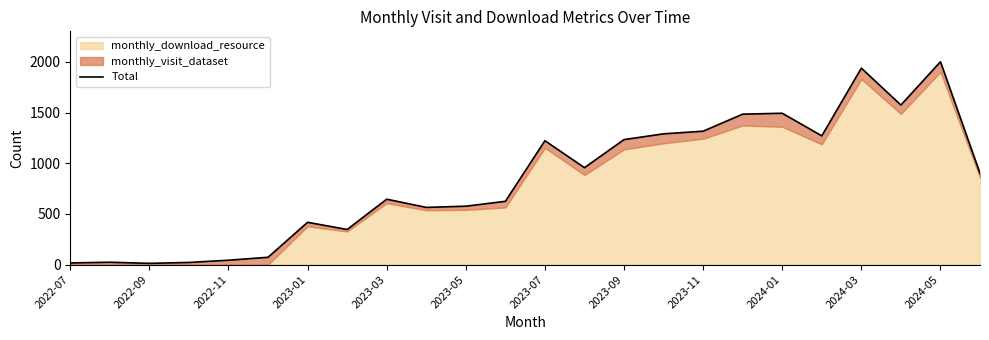

Which category has the lowest value across all series?

2022-09